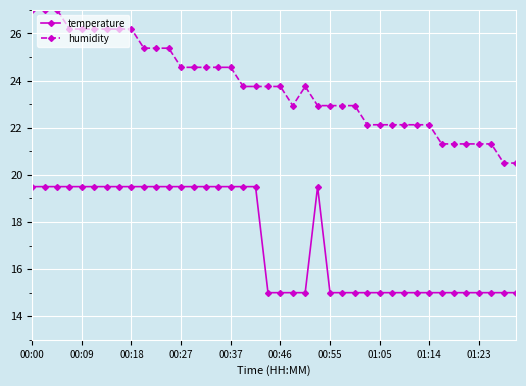

Which series has the largest range (max minus min)?

humidity